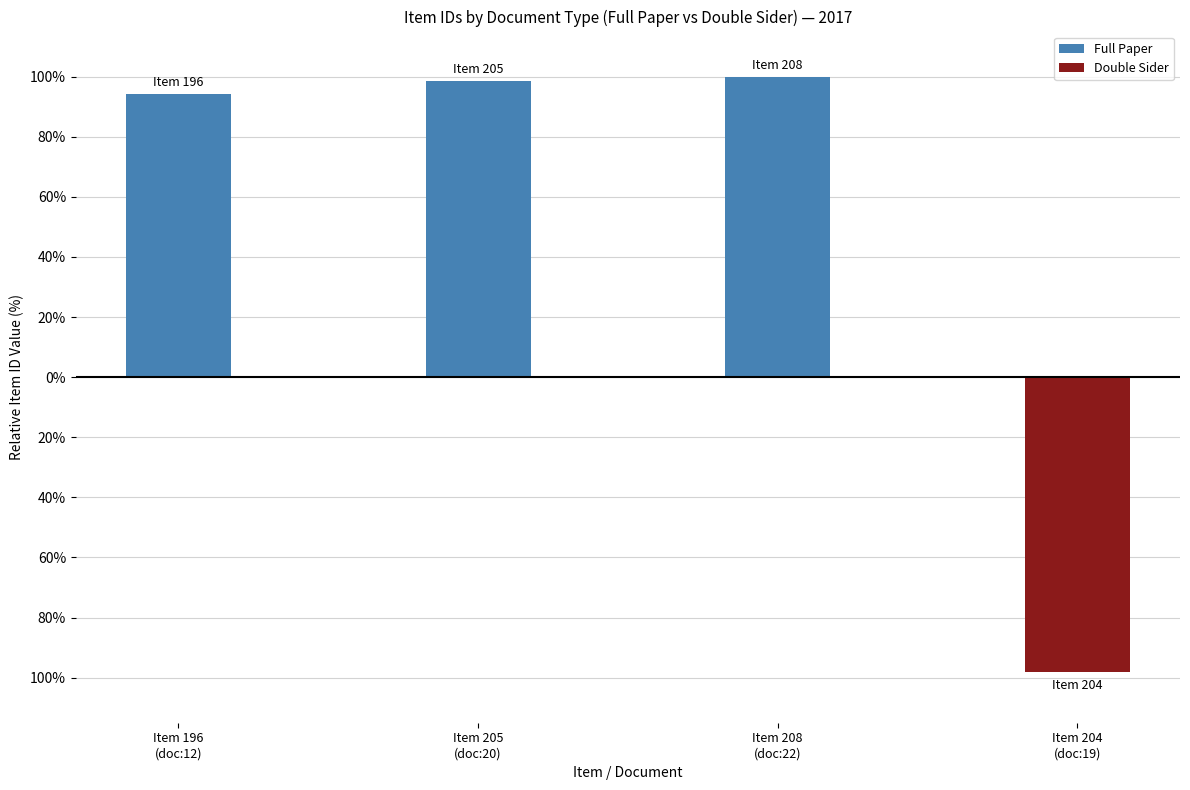

Are the bars grouped side by side (vs. stacked)?

Yes